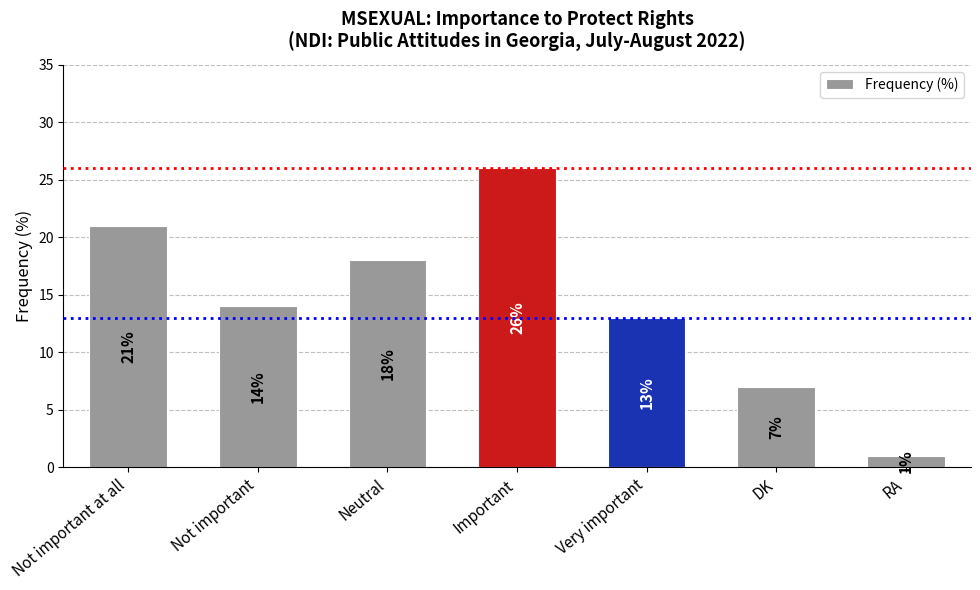

Reading left to right, what are all the values shown in this chart?

Not important at all=21	Not important=14	Neutral=18	Important=26	Very important=13	DK=7	RA=1